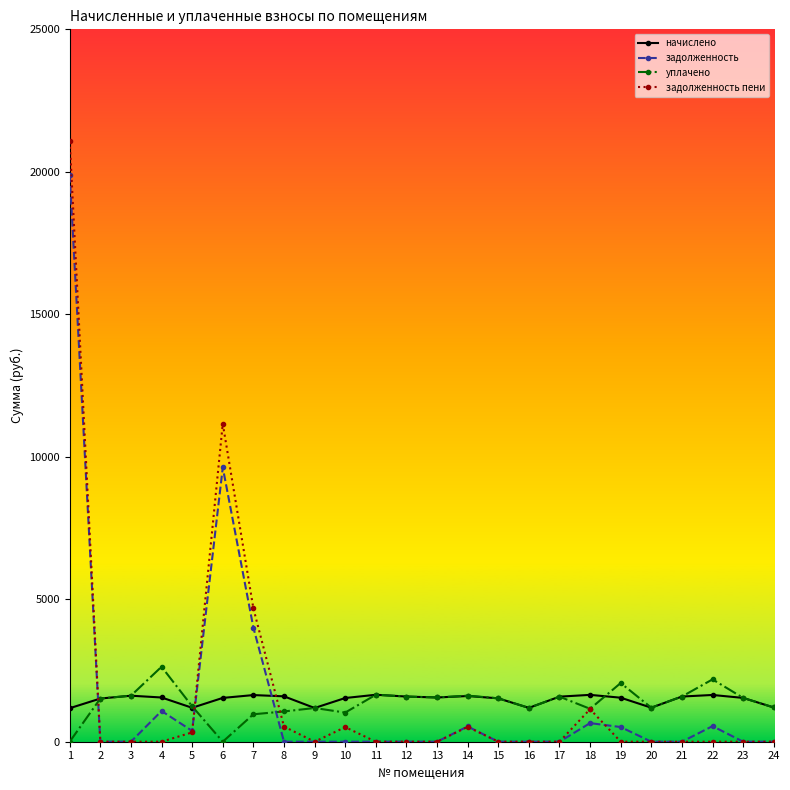

True or false: начислено and задолженность пени intersect in this chart.

True